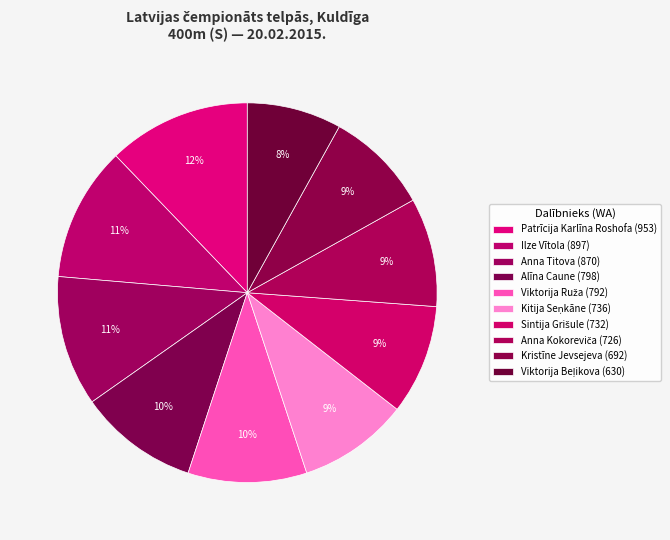

Rank the categories by value from highest to lowest.

Patrīcija Karlīna Roshofa, Ilze Vītola, Anna Titova, Alīna Caune, Viktorija Ruža, Kitija Seņkāne, Sintija Grišule, Anna Kokoreviča, Kristīne Jevsejeva, Viktorija Beļikova